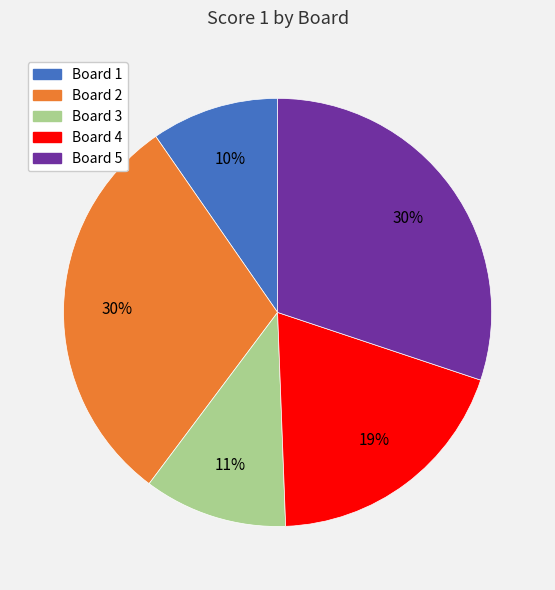

True or false: Board 3 accounts for 17% of the total.

False